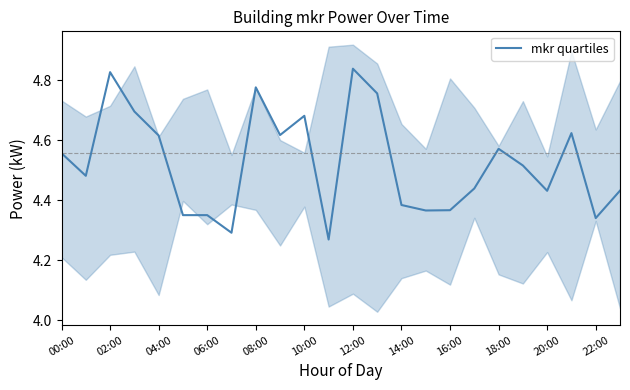

The mkr quartiles series shows 1.8 at 12:00. True or false?

False